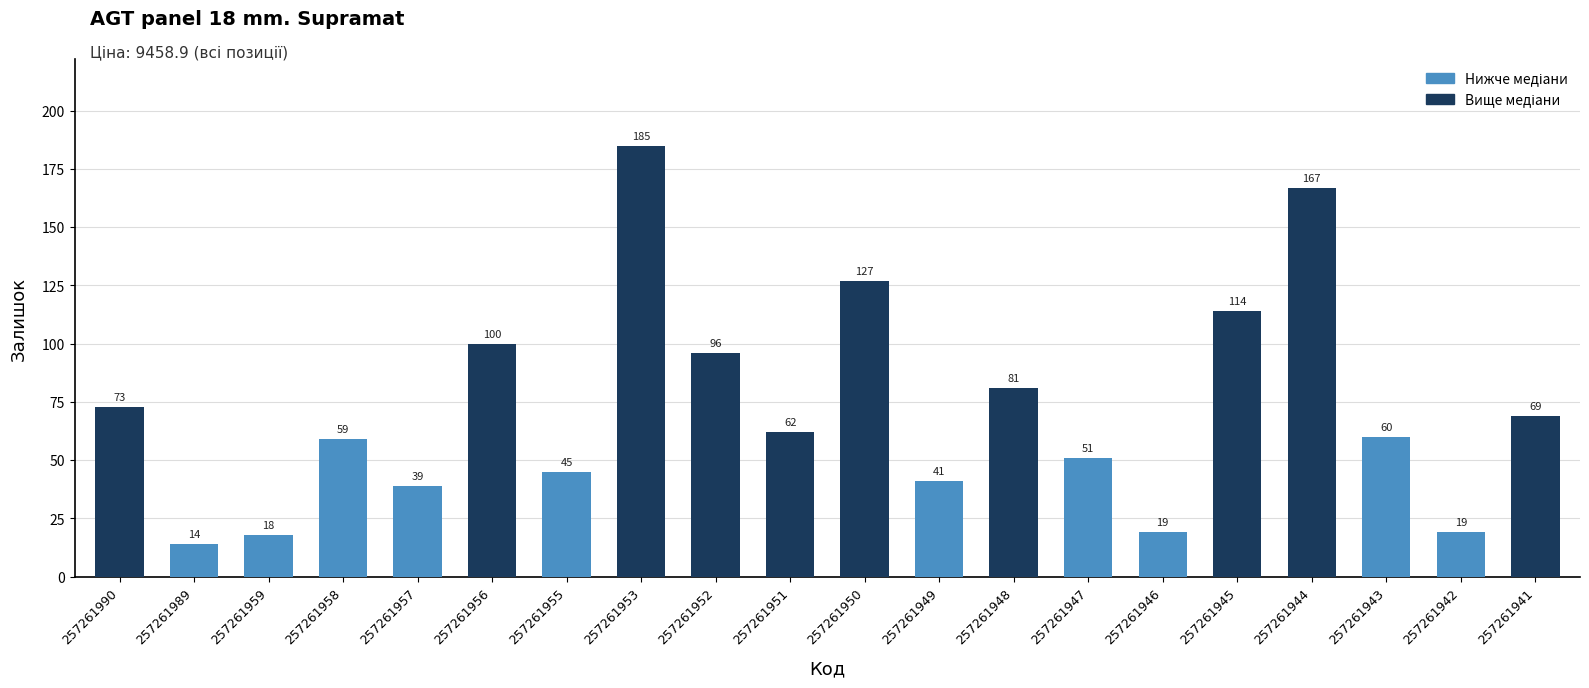

The chart shows a value of 100 at 257261956. True or false?

True